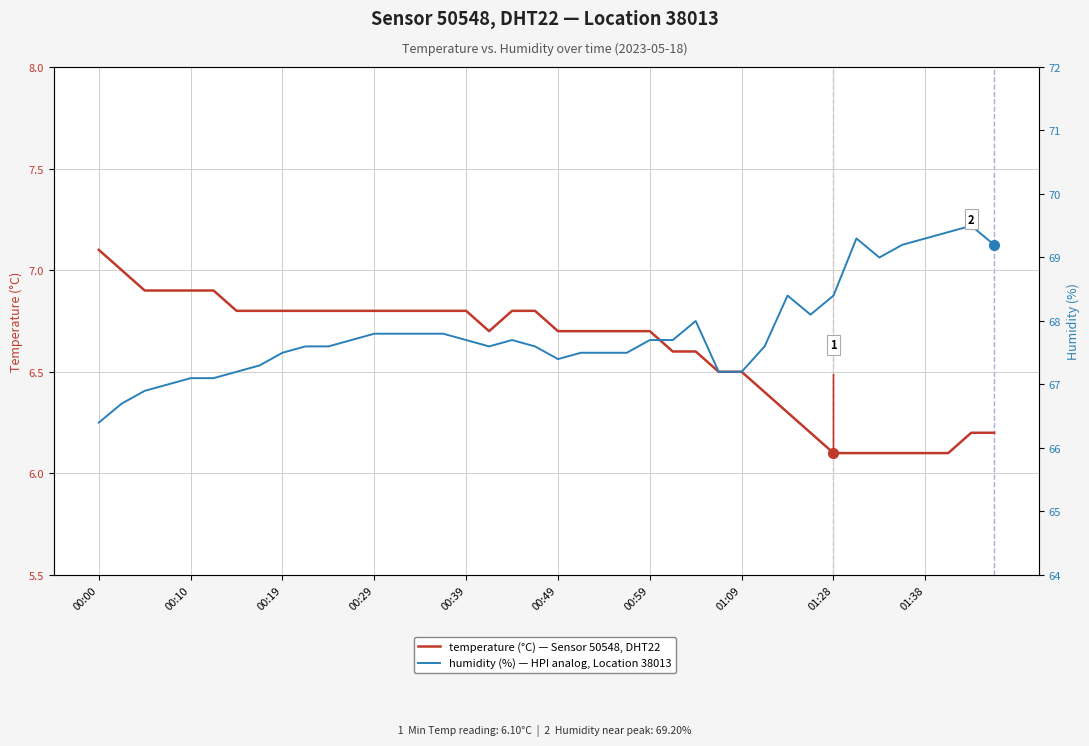

Is it true that temperature (°C) — Sensor 50548, DHT22 equals 8.2 at 39?

False